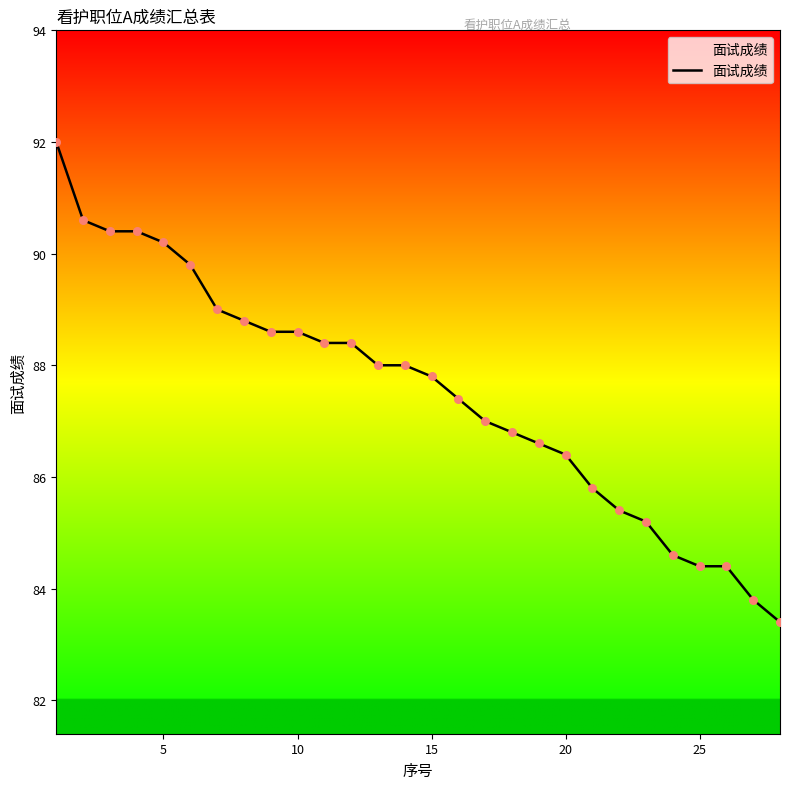

What is the minimum value shown in the chart?

83.4